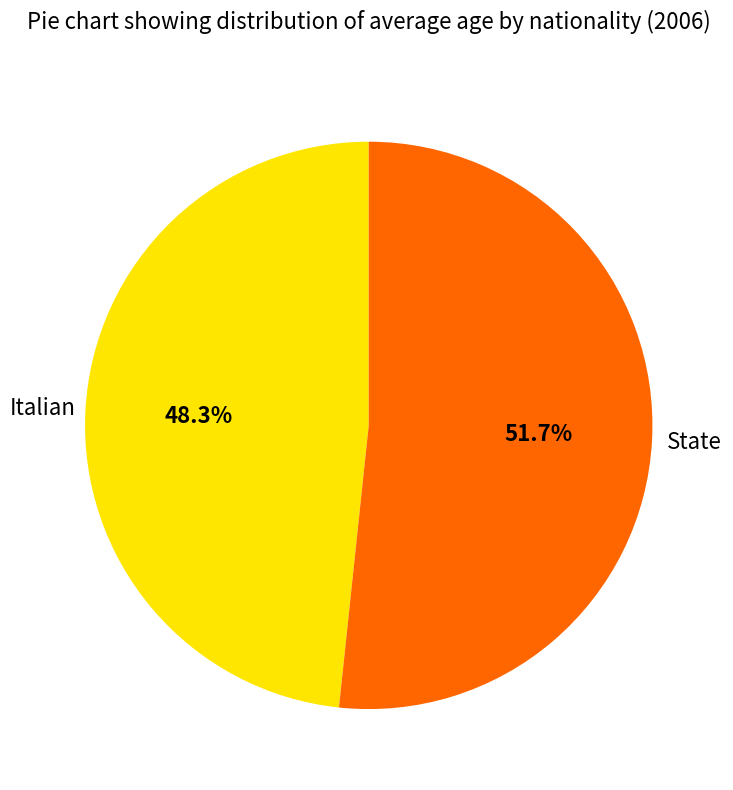

Does any single category account for the majority?

Yes